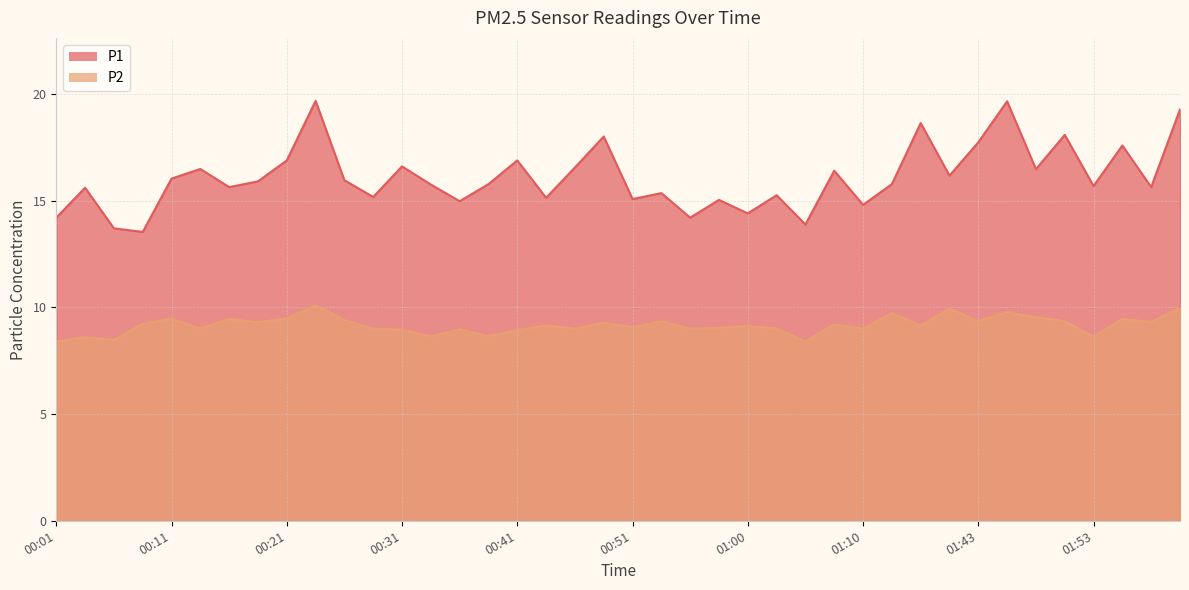

Which label corresponds to the smallest value in the chart?

00:01